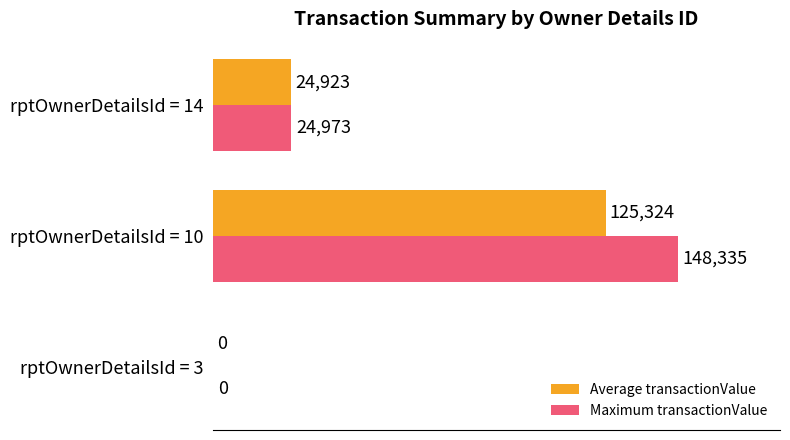

What is the average value of the Maximum transactionValue series?

57769.3